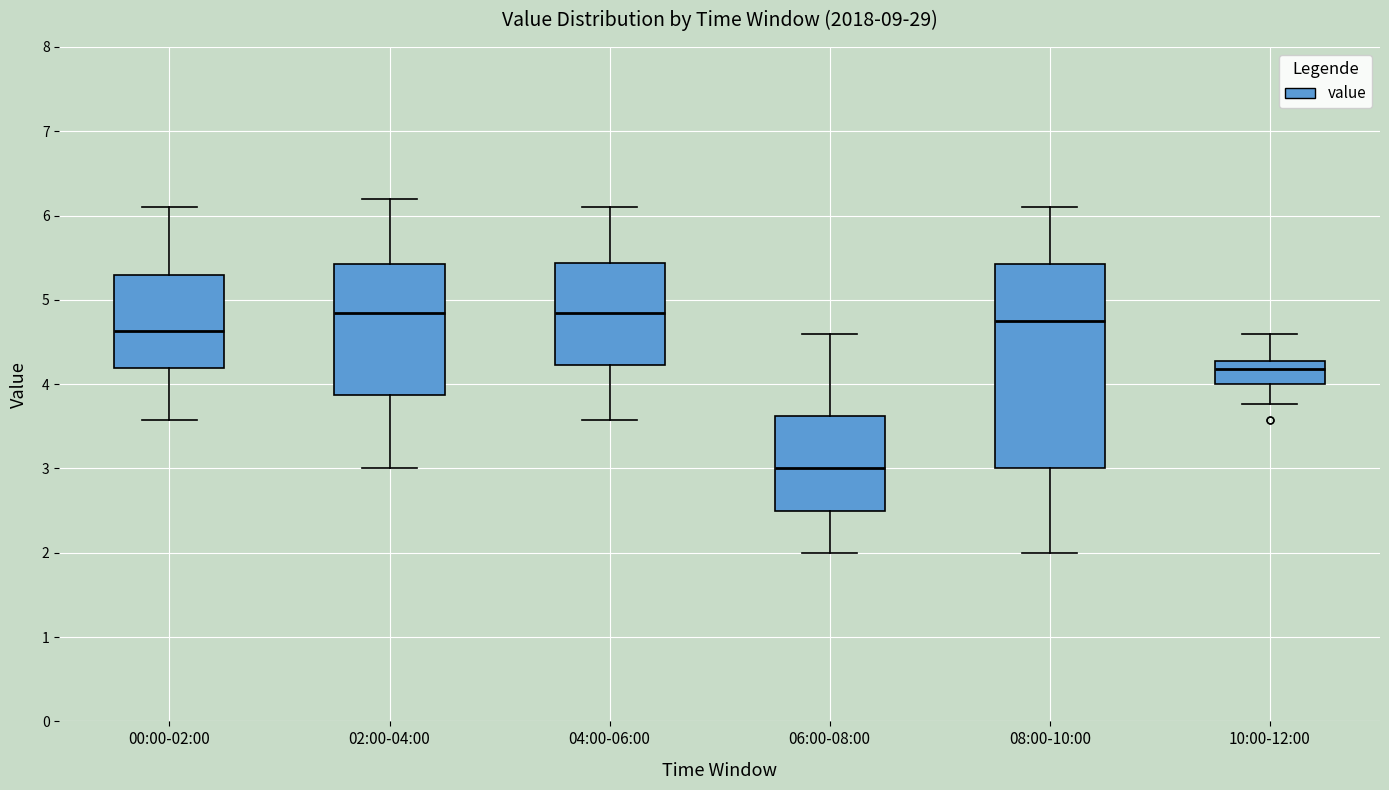

Comparing the boxes themselves (not the whiskers), which one is the tallest?

08:00-10:00